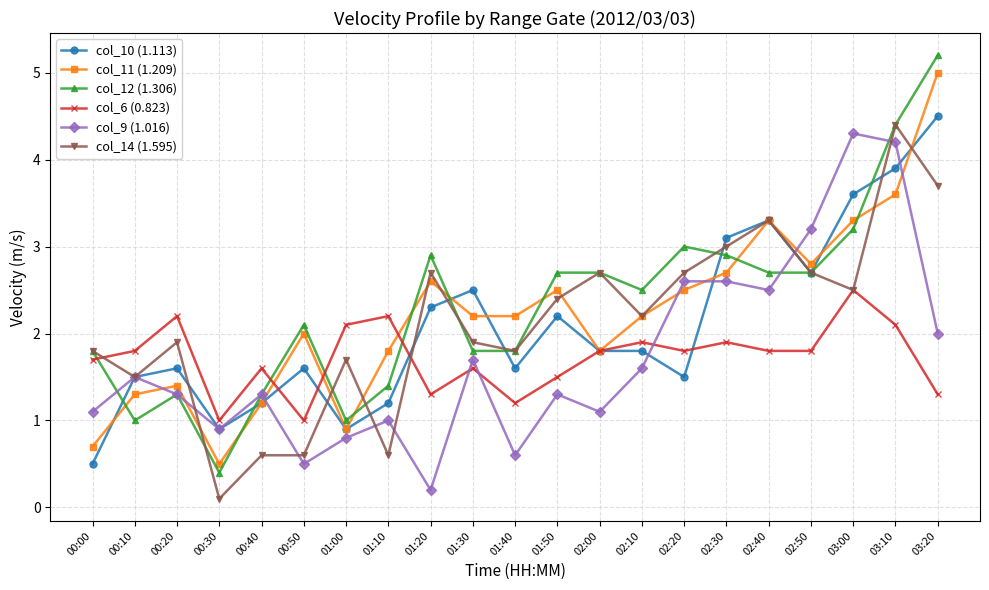

Reading left to right, list all the values displayed in this chart.

col_10 (1.113): 0.5	1.5	1.6	0.9	1.2	1.6	0.9	1.2	2.3	2.5	1.6	2.2	1.8	1.8	1.5	3.1	3.3	2.7	3.6	3.9	4.5
col_11 (1.209): 0.7	1.3	1.4	0.5	1.2	2.0	0.9	1.8	2.6	2.2	2.2	2.5	1.8	2.2	2.5	2.7	3.3	2.8	3.3	3.6	5.0
col_12 (1.306): 1.8	1.0	1.3	0.4	1.3	2.1	1.0	1.4	2.9	1.8	1.8	2.7	2.7	2.5	3.0	2.9	2.7	2.7	3.2	4.4	5.2
col_6 (0.823): 1.7	1.8	2.2	1.0	1.6	1.0	2.1	2.2	1.3	1.6	1.2	1.5	1.8	1.9	1.8	1.9	1.8	1.8	2.5	2.1	1.3
col_9 (1.016): 1.1	1.5	1.3	0.9	1.3	0.5	0.8	1.0	0.2	1.7	0.6	1.3	1.1	1.6	2.6	2.6	2.5	3.2	4.3	4.2	2.0
col_14 (1.595): 1.8	1.5	1.9	0.1	0.6	0.6	1.7	0.6	2.7	1.9	1.8	2.4	2.7	2.2	2.7	3.0	3.3	2.7	2.5	4.4	3.7